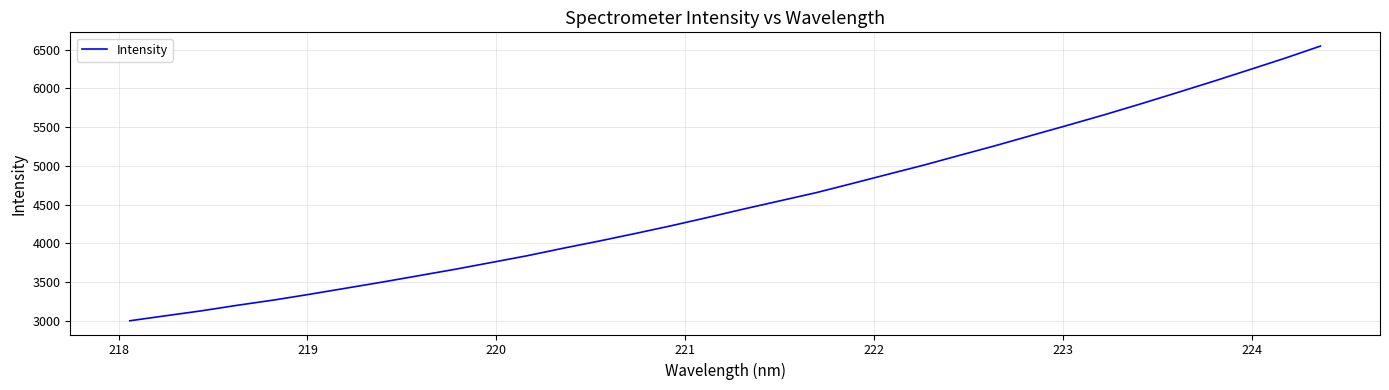

What is the difference between the maximum and minimum values?

3547.1